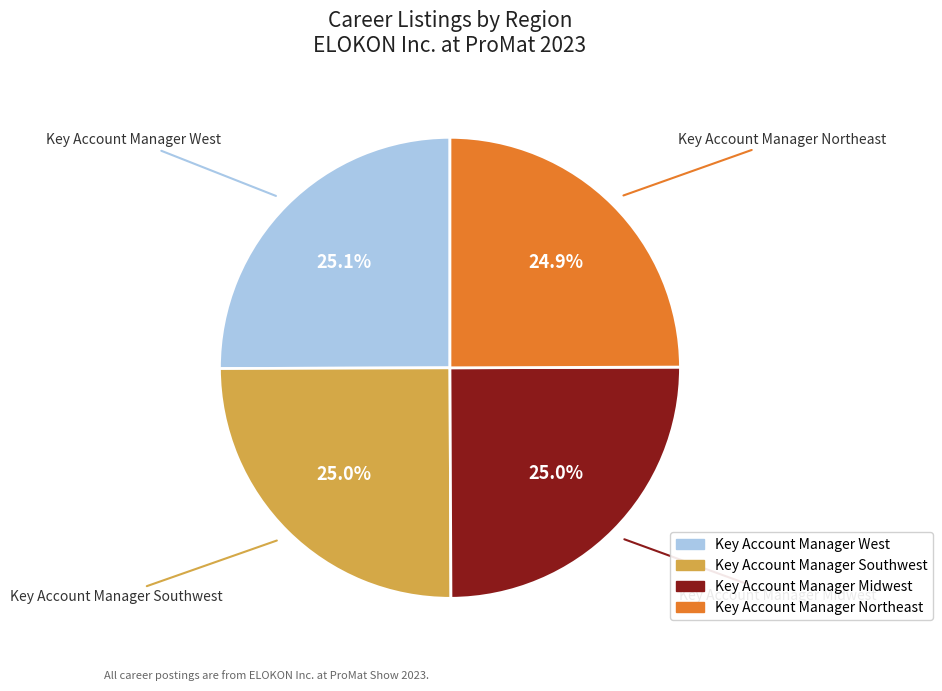

How many slices are in this pie chart?

4